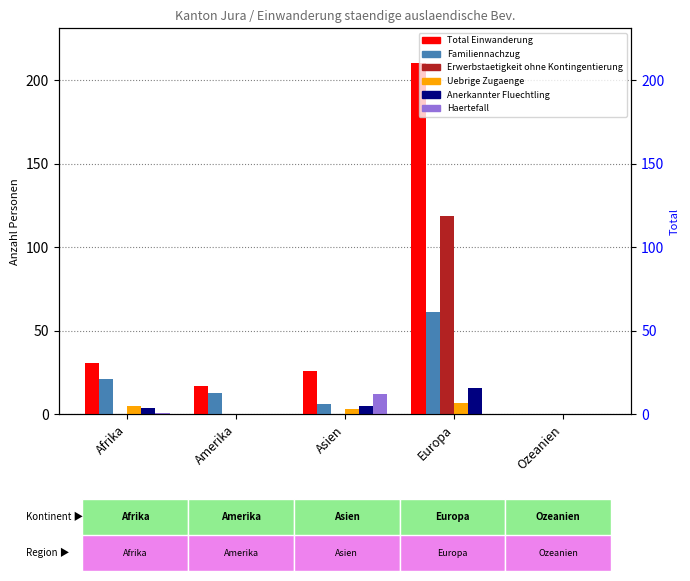

Count the number of data series in this chart.

6